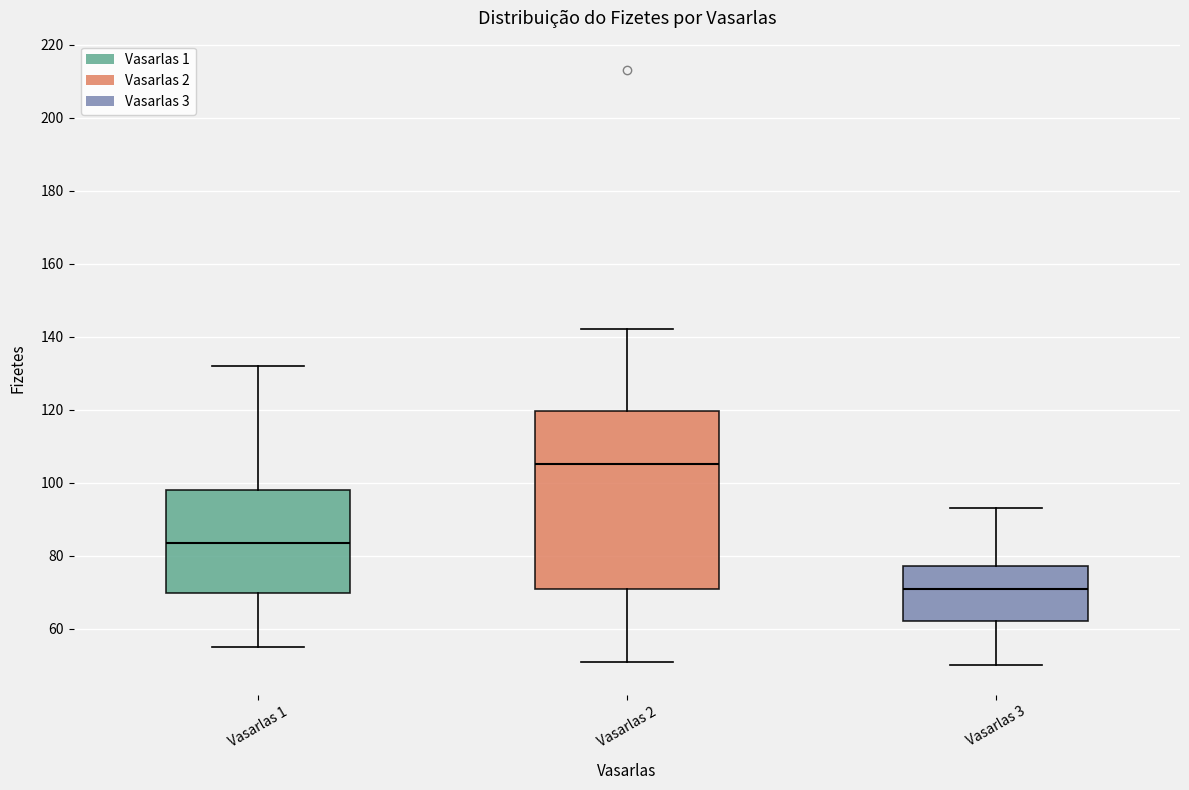

Comparing the boxes themselves (not the whiskers), which one is the tallest?

Vasarlas 2